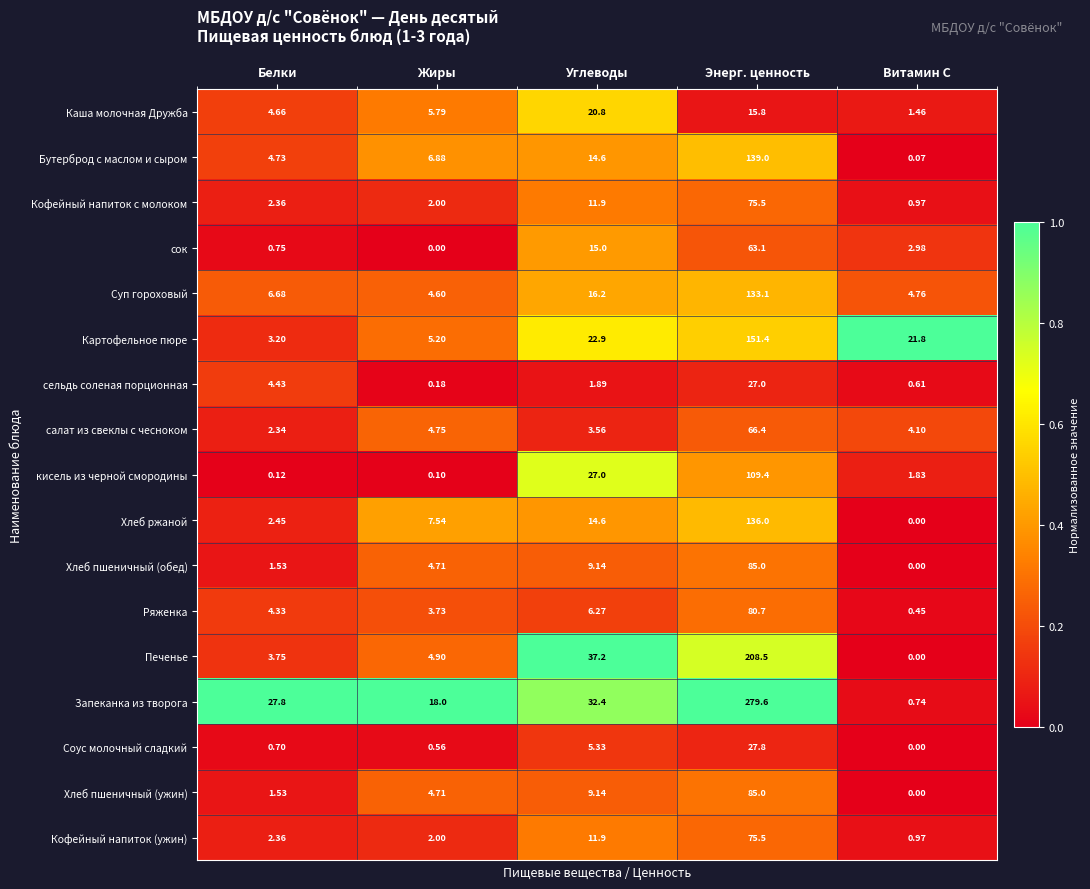

Count the number of data series in this chart.

17